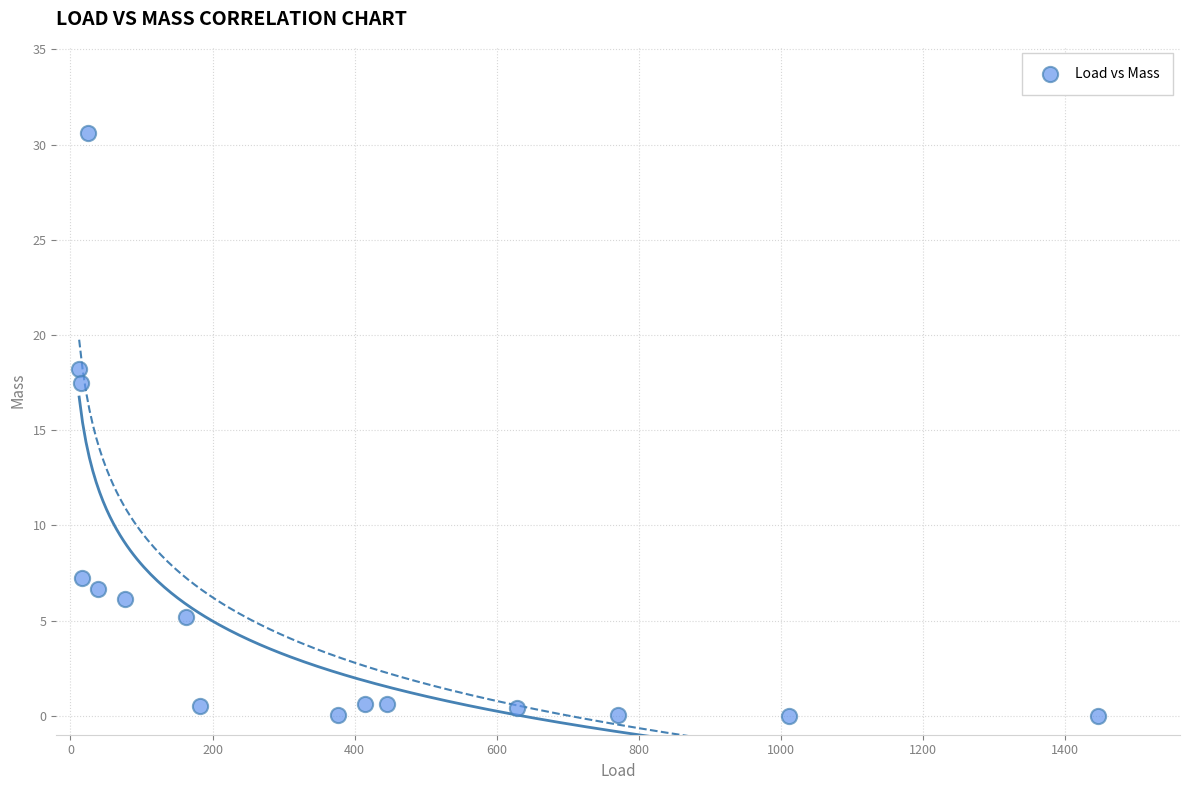

What is the range of X values (max minus min)?

1433.8